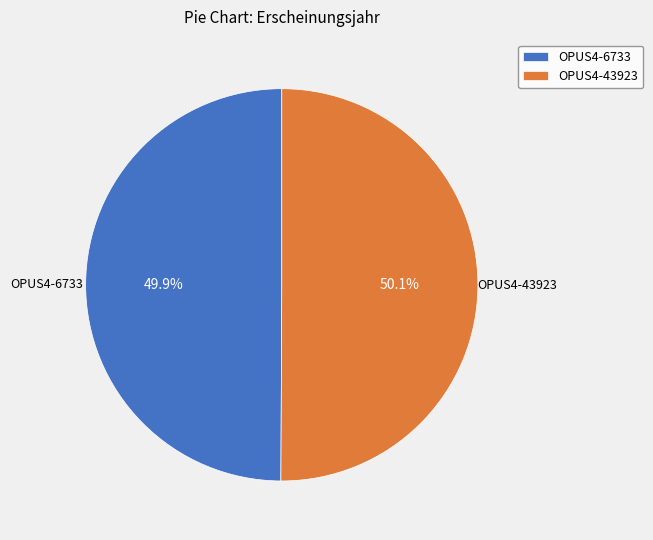

Is it true that OPUS4-43923 is 56% of the pie?

False